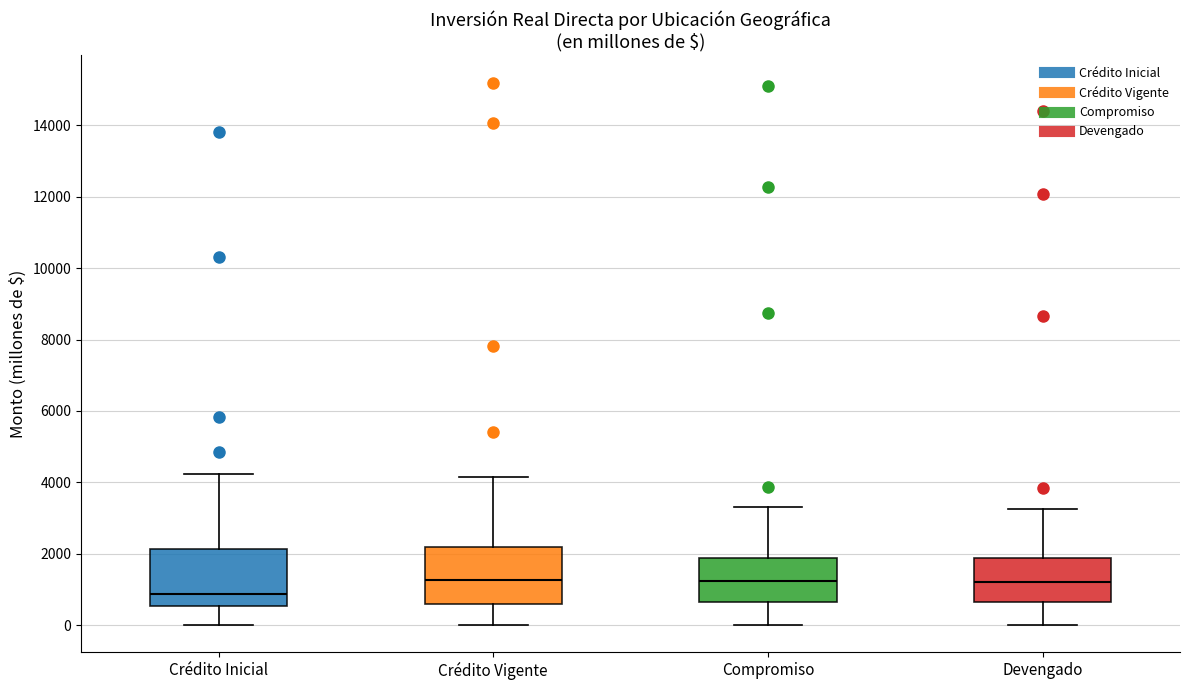

Reading left to right, read every box against the y-axis: the position of its median line, the range the box covers, and the ends of its whiskers. The values are not printed on the chart, so give them approximately, as read against the axis.

Crédito Inicial: median 800, box 600 to 2200, whiskers 0 to 4200
Crédito Vigente: median 1200, box 600 to 2200, whiskers 0 to 4200
Compromiso: median 1200, box 600 to 1800, whiskers 0 to 3400
Devengado: median 1200, box 600 to 1800, whiskers 0 to 3200